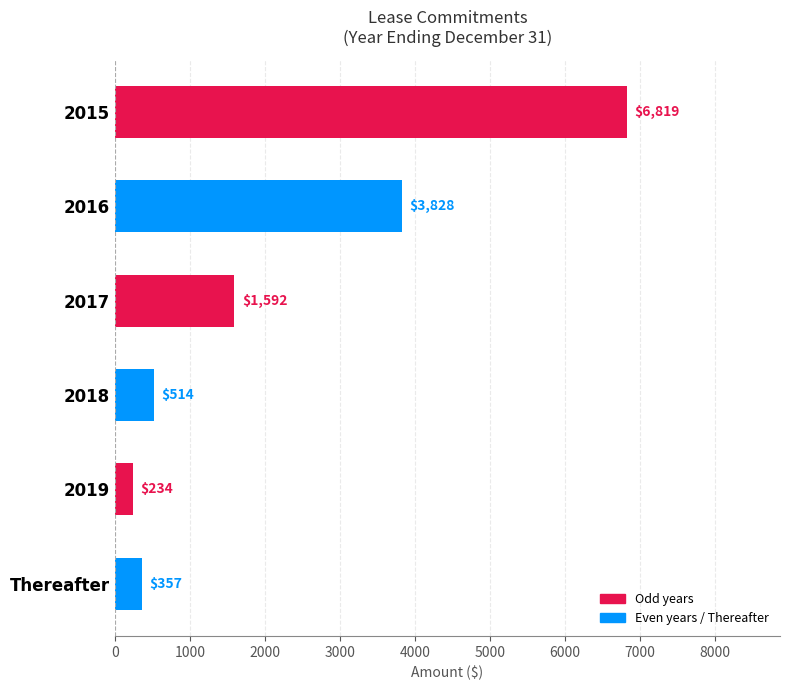

Approximately how many times larger is the value at 2018 compared to 2017?

0.3